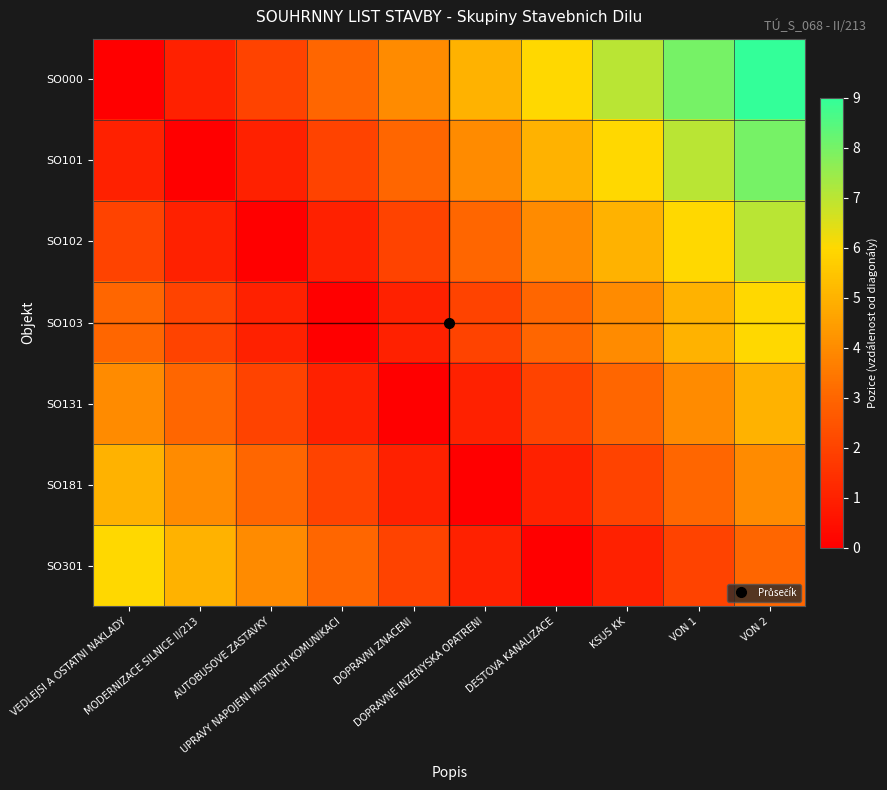

At which category does the chart reach its minimum across all series?

VEDLEJSI A OSTATNI NAKLADY